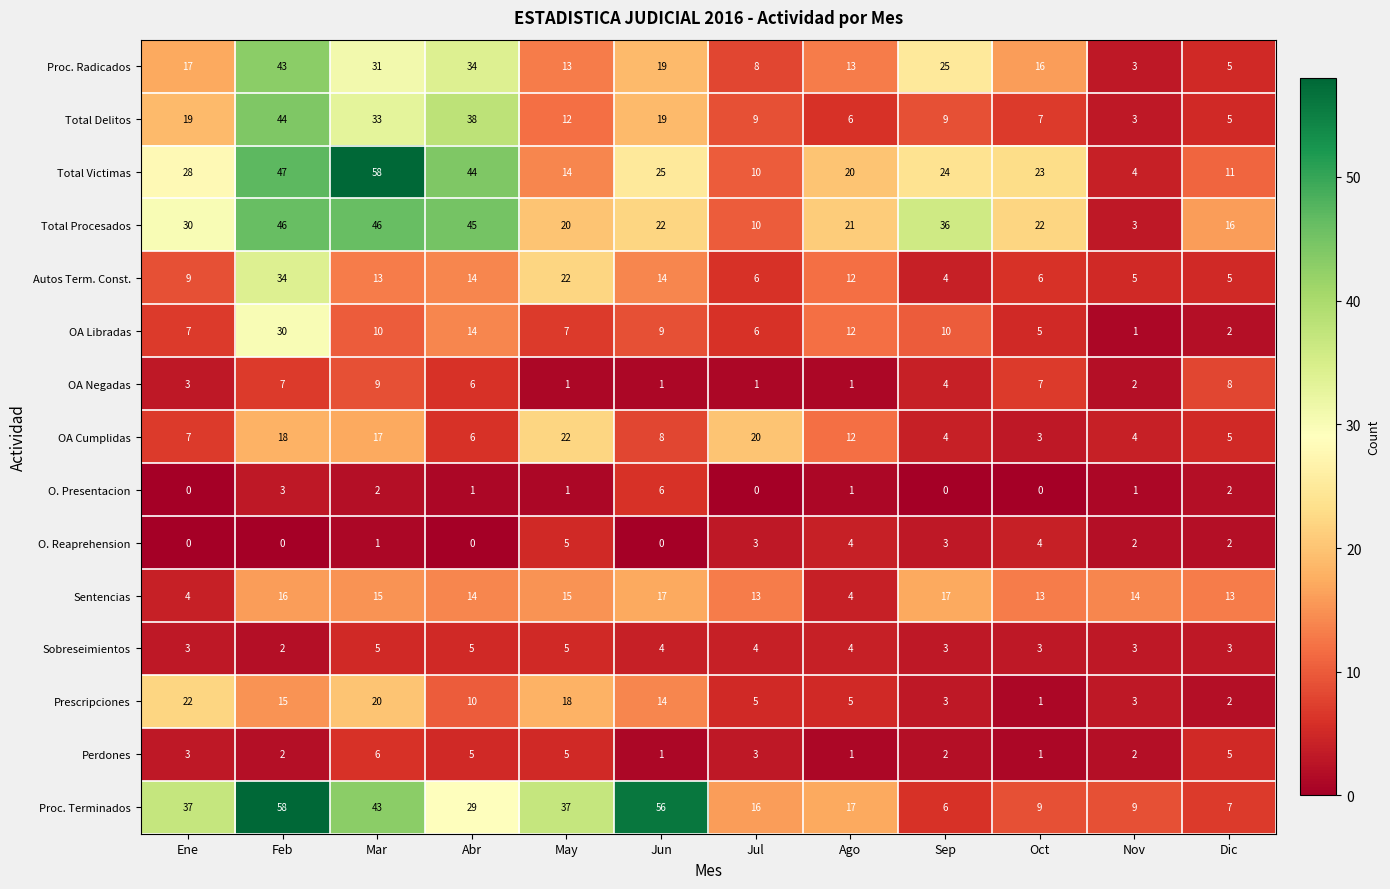

True or false: Total Delitos has a value of 5 at Dic.

True